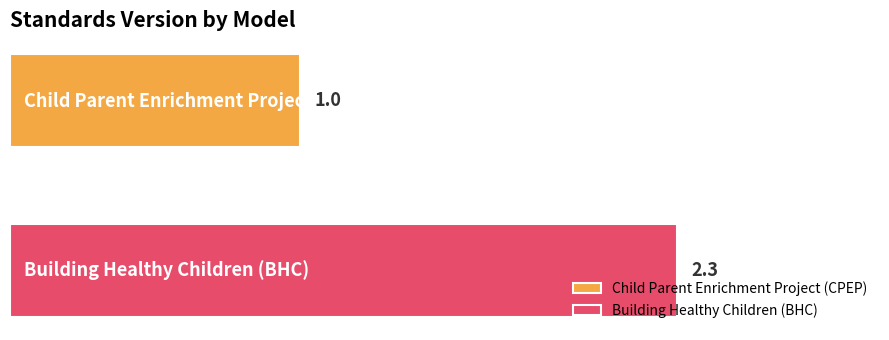

List the series in order of their overall mean, highest first.

Building Healthy Children (BHC), Child Parent Enrichment Project (CPEP)